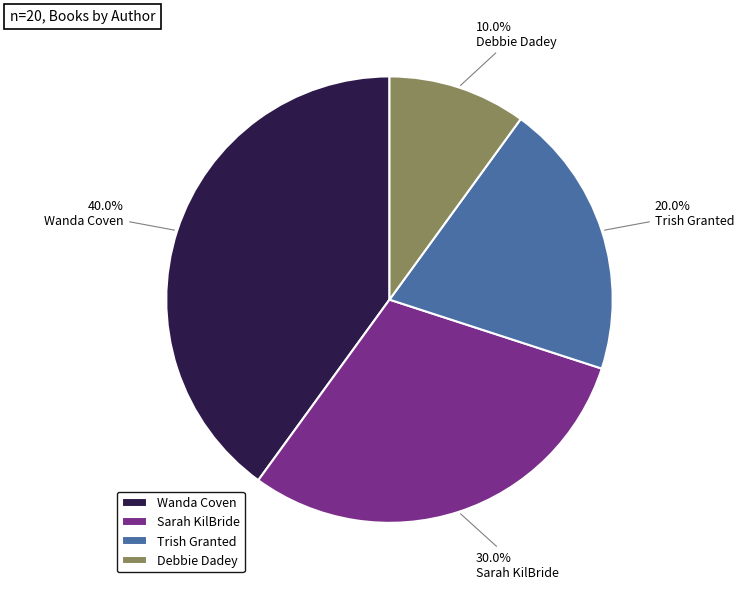

Which slice is the smallest?

Debbie Dadey